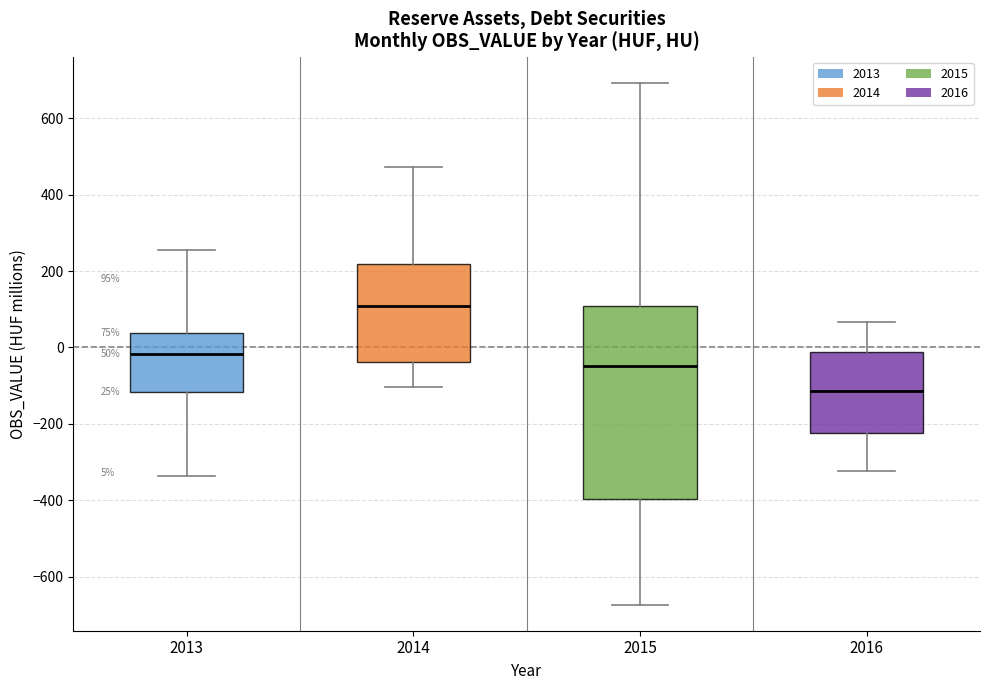

Which box's median line is the highest?

2014